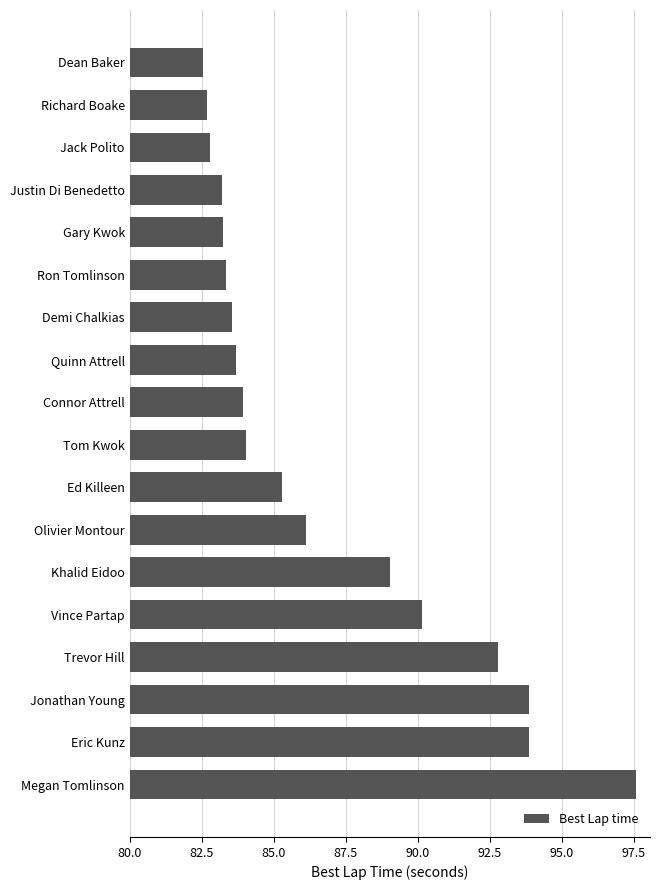

Which has a higher value, Trevor Hill or Tom Kwok?

Trevor Hill